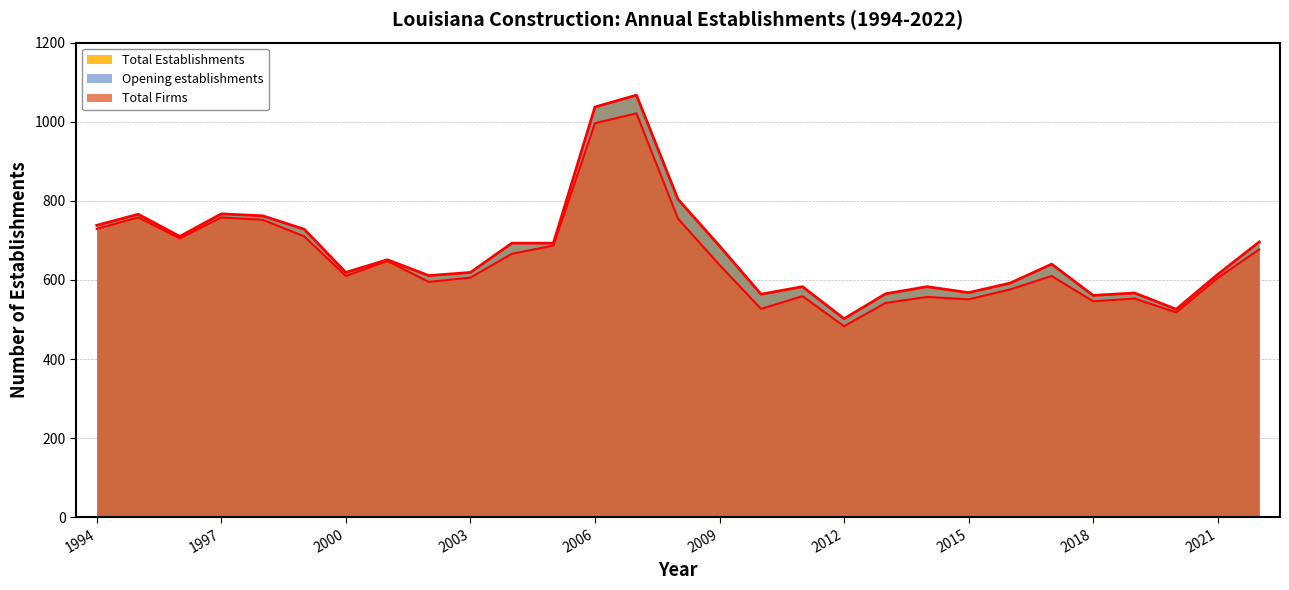

What is the sum of all Opening establishments values?

18938